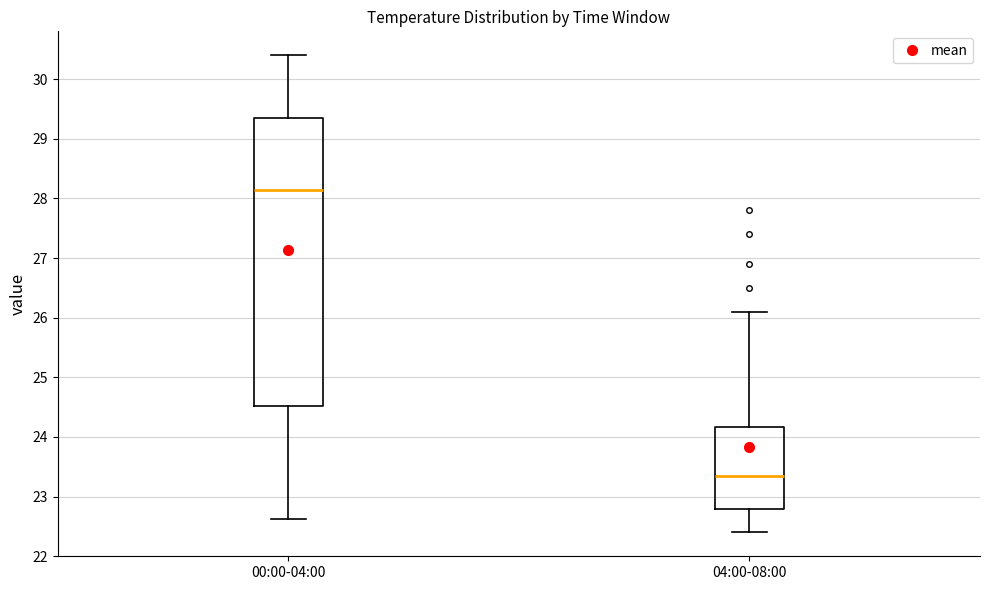

Where is the upper edge of the box for 00:00-04:00 on the y-axis? The values are not printed on the chart, so give them approximately, as read against the axis.

29.3